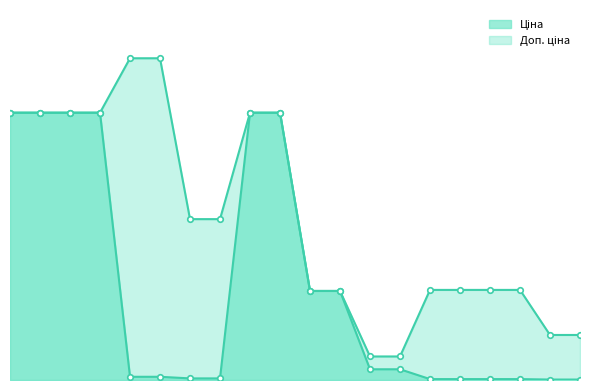

At 284162209, list the series in order from largest to smallest.

Ціна, Доп. ціна